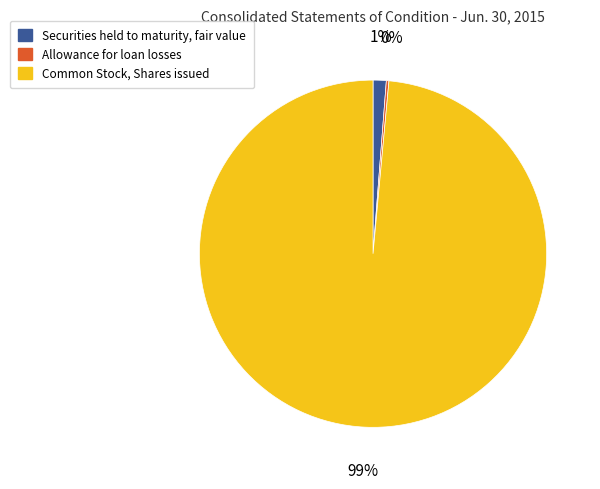

Is the sum of Securities held to maturity, fair value and Common Stock, Shares issued greater than half?

Yes